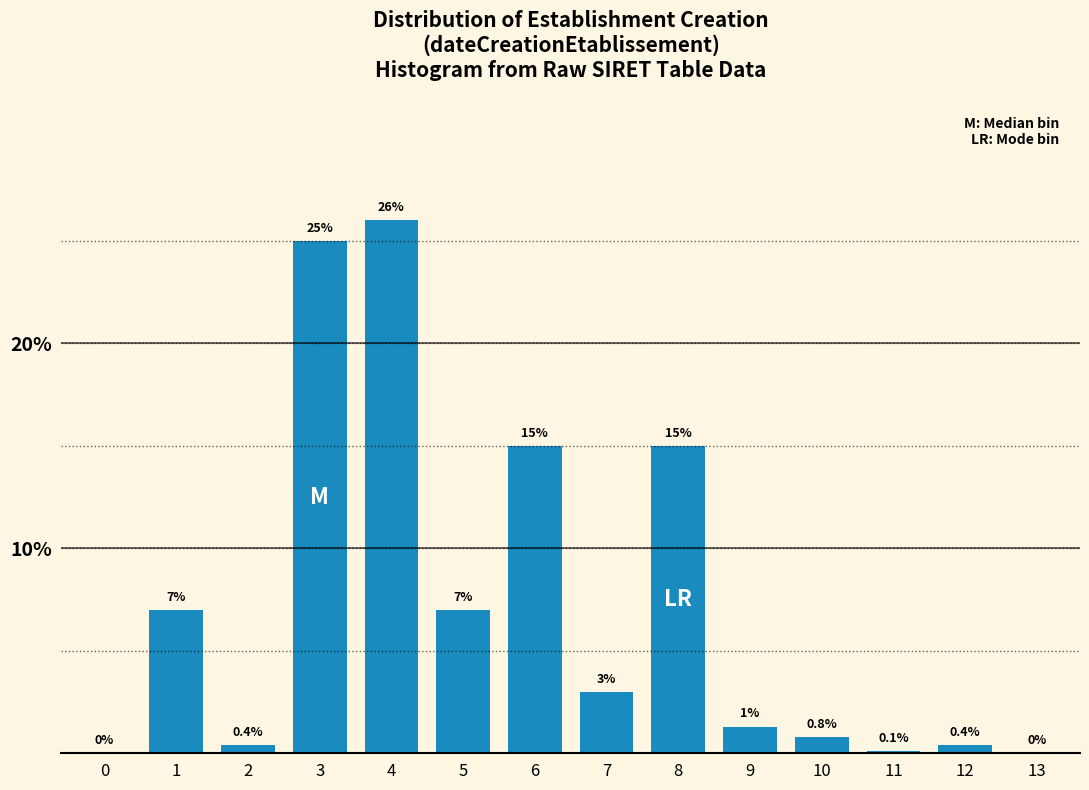

Reading left to right, what are all the values shown in this chart?

0=0.0	1=7.0	2=0.4	3=25.0	4=26.0	5=7.0	6=15.0	7=3.0	8=15.0	9=1.3	10=0.8	11=0.1	12=0.4	13=0.0